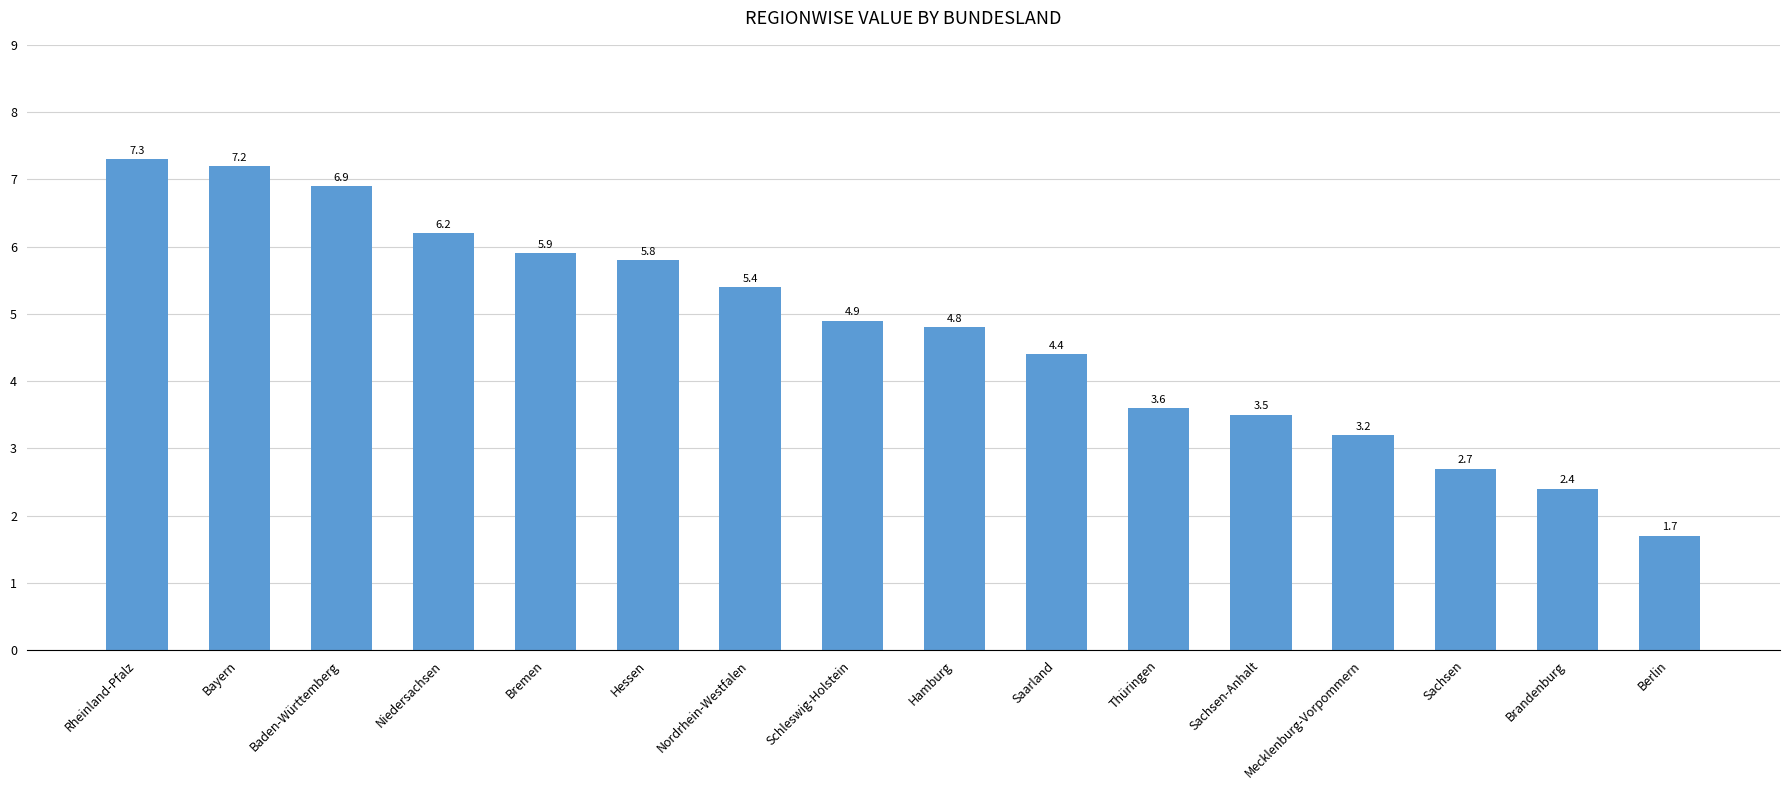

Reading left to right, extract all data points from this chart.

7.3	7.2	6.9	6.2	5.9	5.8	5.4	4.9	4.8	4.4	3.6	3.5	3.2	2.7	2.4	1.7